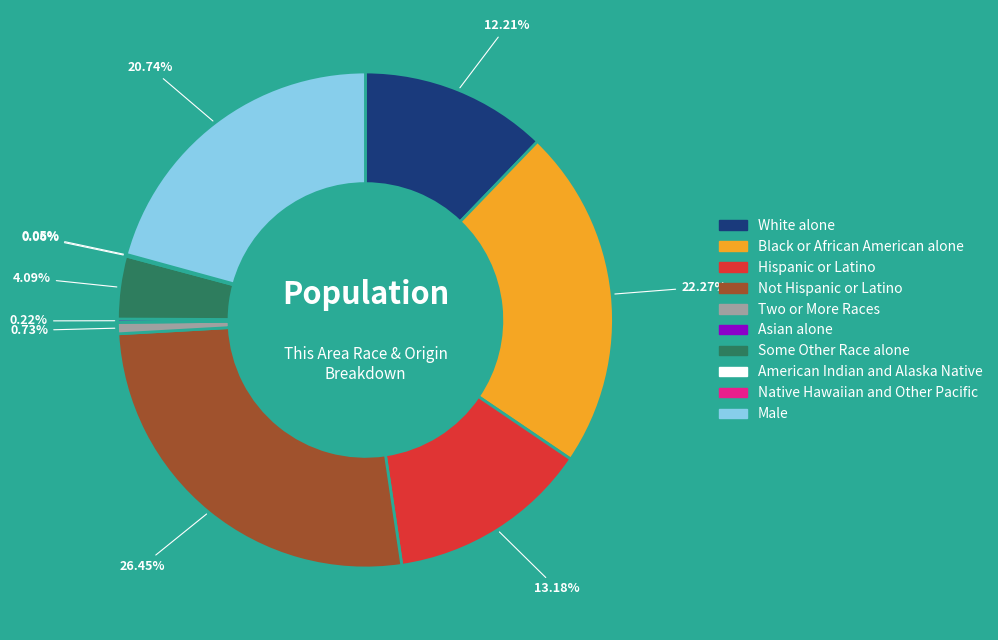

Is Not Hispanic or Latino the majority of the pie?

No